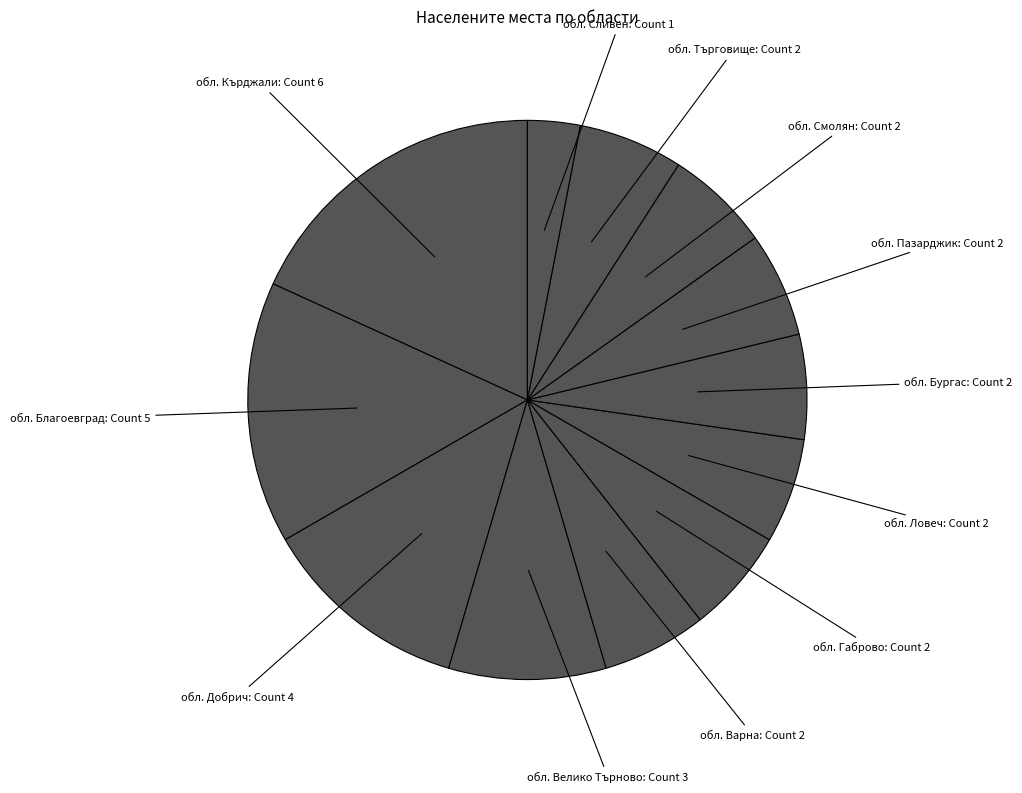

How many segments does this pie chart have?

12